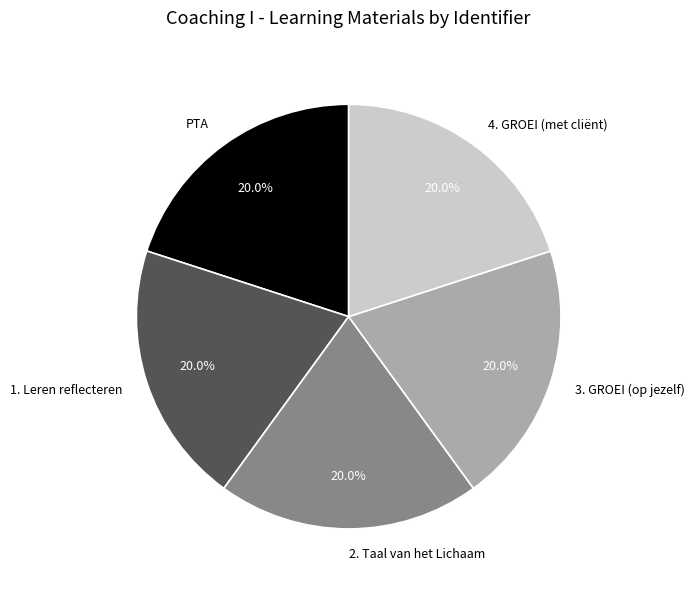

True or false: 3. GROEI (op jezelf) accounts for 20% of the total.

True